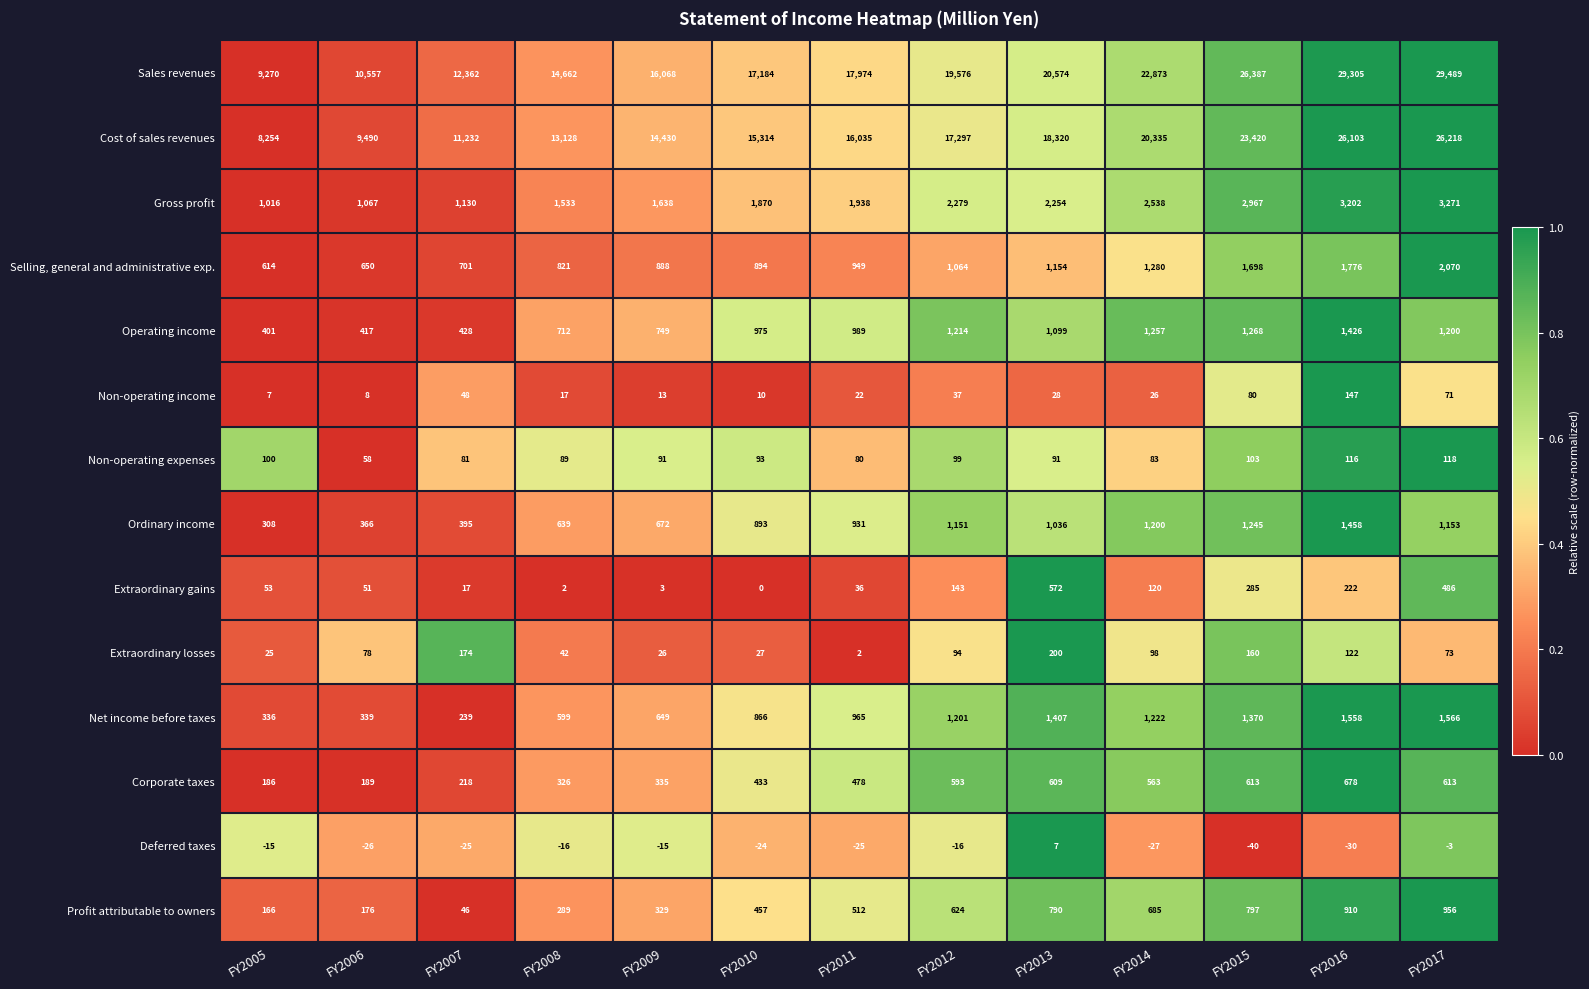

What is the total value across all series at FY2010?

38992